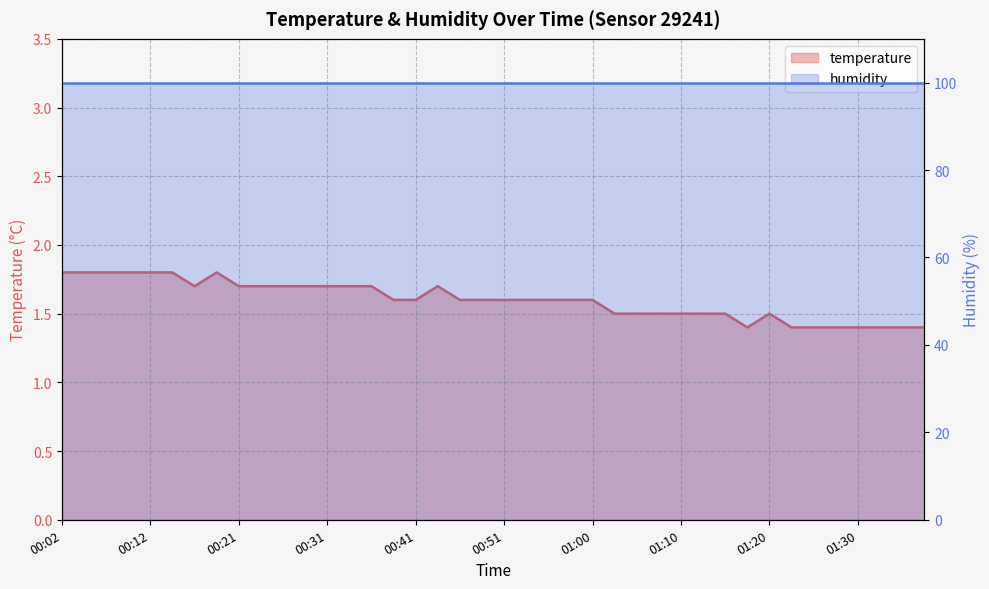

What is the value of the 29th point from the left?

1.5